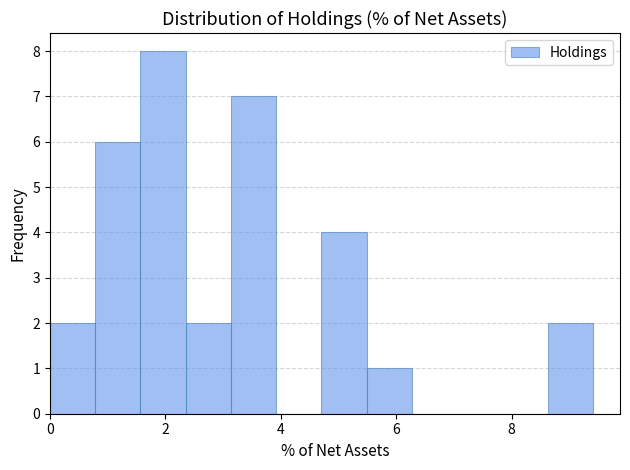

Around what value on the x-axis is the tallest bar? Give the approximate position of its centre, as read against the axis.

2.0